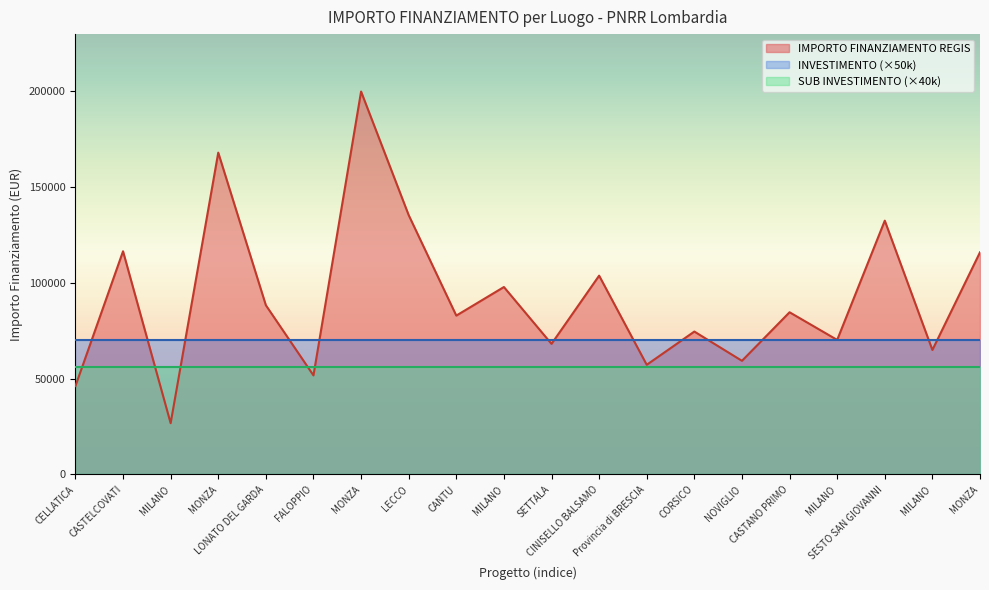

Reading right to left, extract all data points from this chart.

IMPORTO FINANZIAMENTO REGIS: 115789.8	64886.6	132279.7	70120.9	84538.8	59229.0	74486.0	57160.7	103619.9	68057.8	97694.9	82798.6	135157.2	199567.7	51620.1	88213.8	167724.8	26730.0	116324.6	46044.5
INVESTIMENTO: 1.4	1.4	1.4	1.4	1.4	1.4	1.4	1.4	1.4	1.4	1.4	1.4	1.4	1.4	1.4	1.4	1.4	1.4	1.4	1.4
SUB INVESTIMENTO: 1.4	1.4	1.4	1.4	1.4	1.4	1.4	1.4	1.4	1.4	1.4	1.4	1.4	1.4	1.4	1.4	1.4	1.4	1.4	1.4